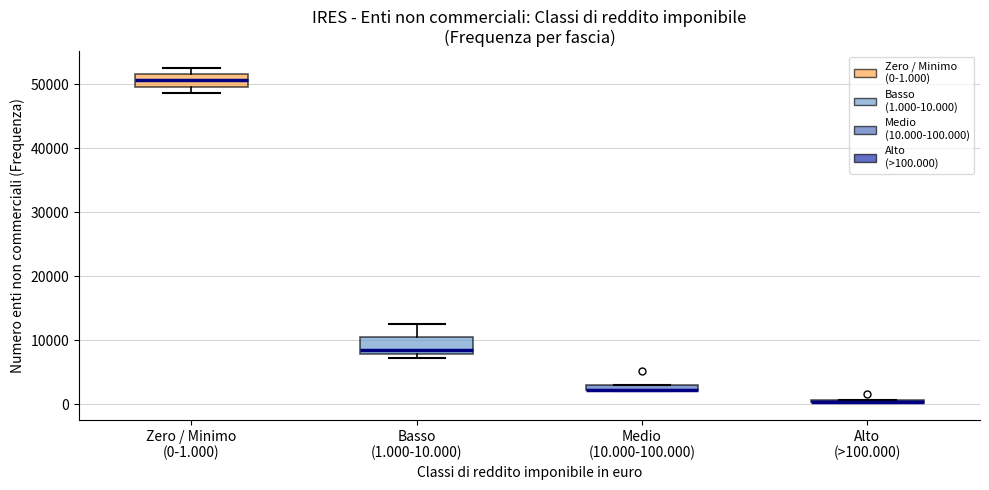

Where is the upper edge of the box for Zero / Minimo (0-1.000) on the y-axis? The values are not printed on the chart, so give them approximately, as read against the axis.

52000